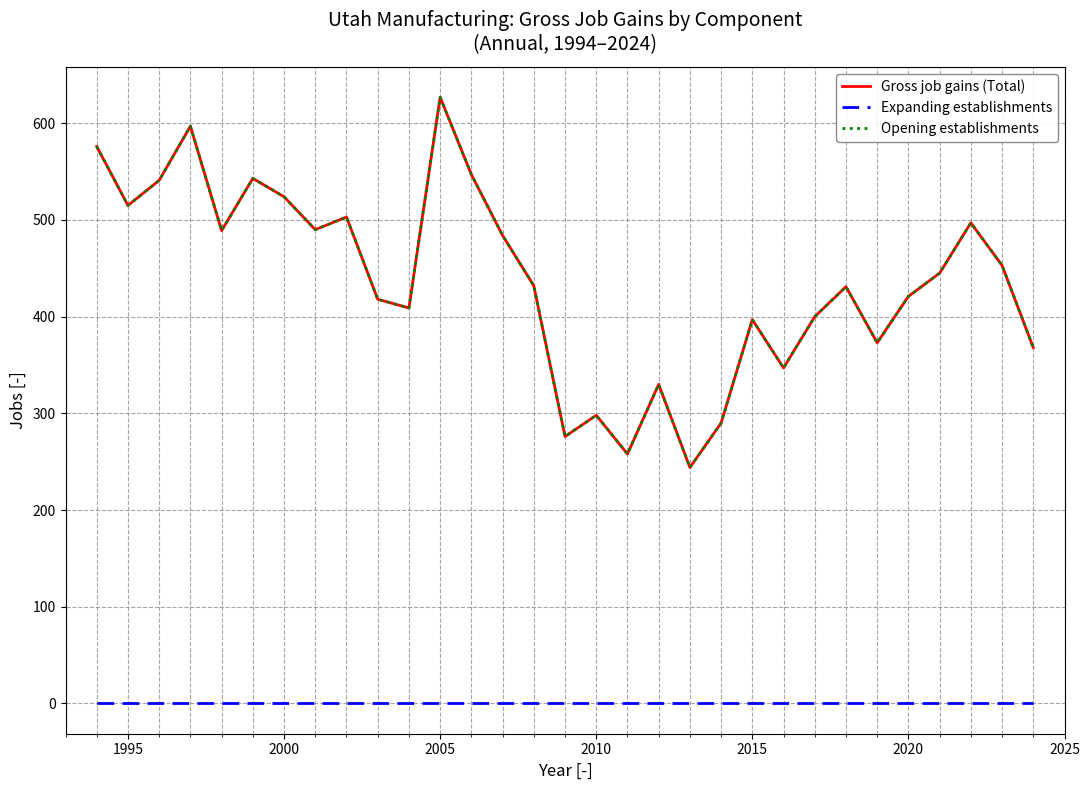

Does the chart display data point markers on the line(s)?

No